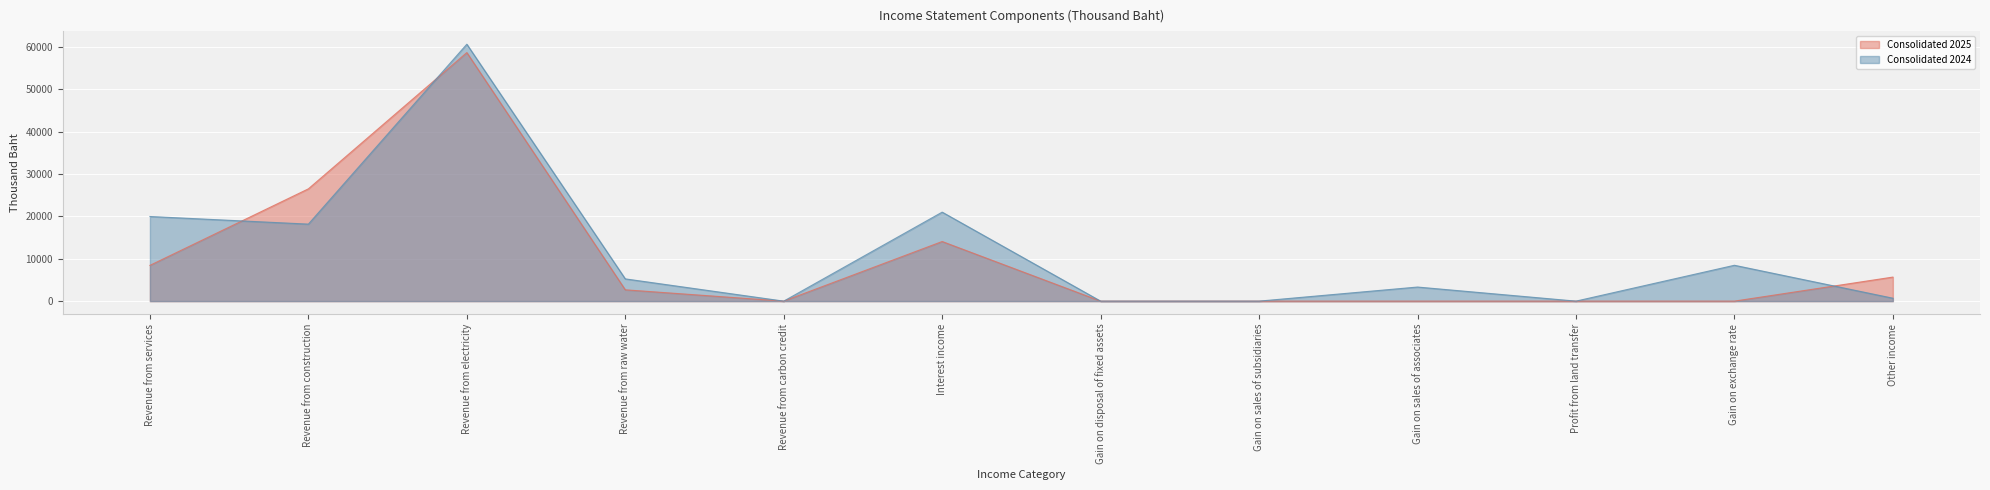

True or false: Consolidated 2025 has more than 0 interior local peaks.

True